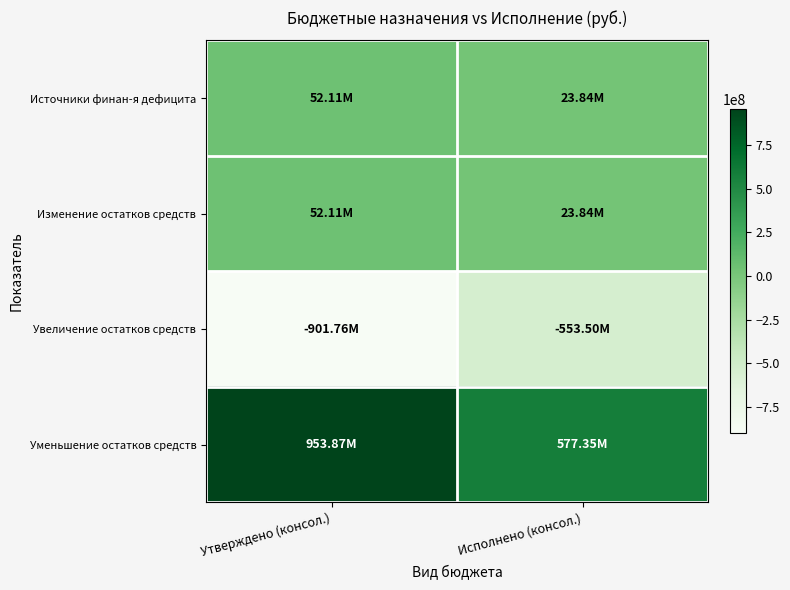

Between Исполнено (консол.) and Утверждено (консол.), which is larger?

Утверждено (консол.)